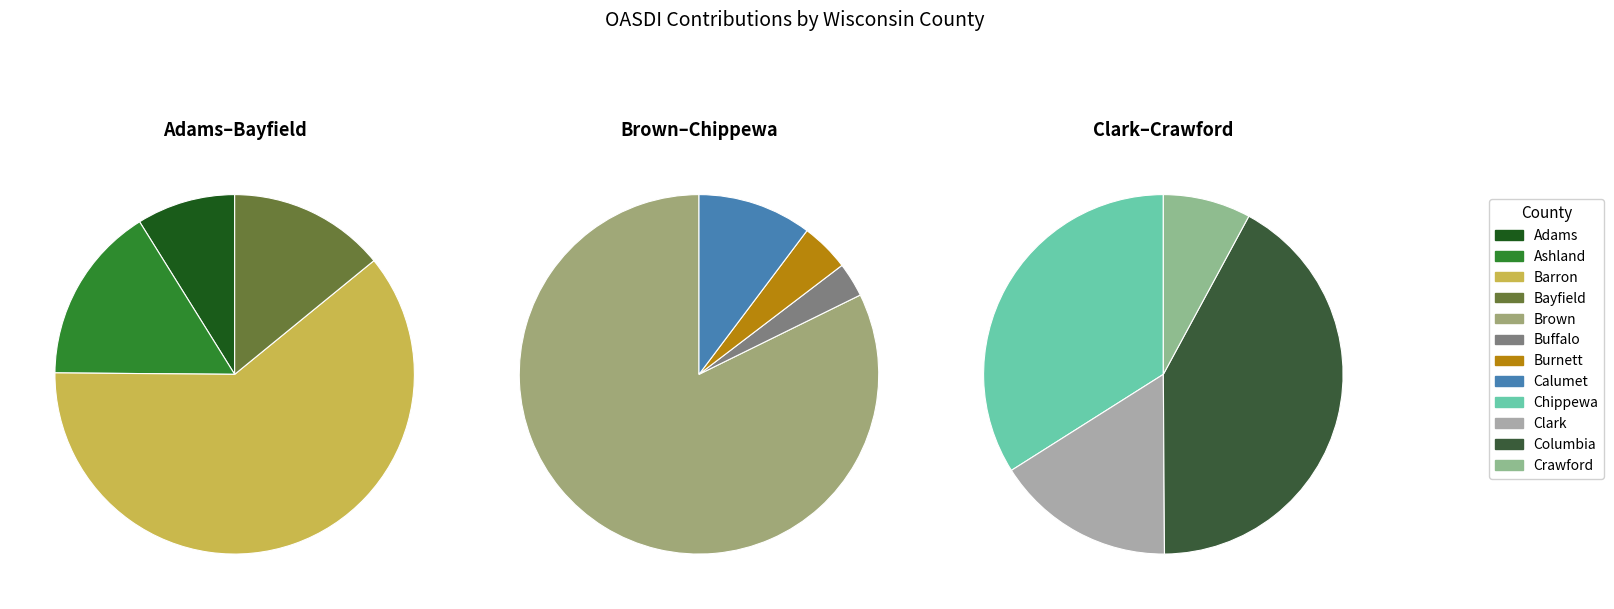

Which slice is the smallest?

Adams